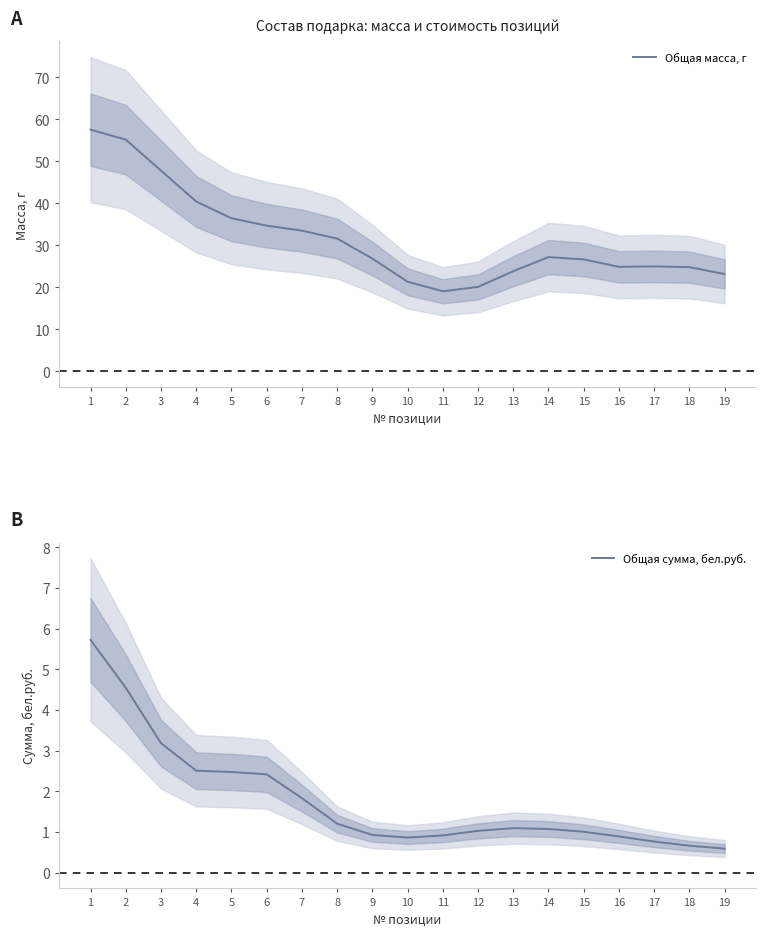

What are all the series names shown in the legend?

Общая масса, г, Общая сумма, бел.руб.